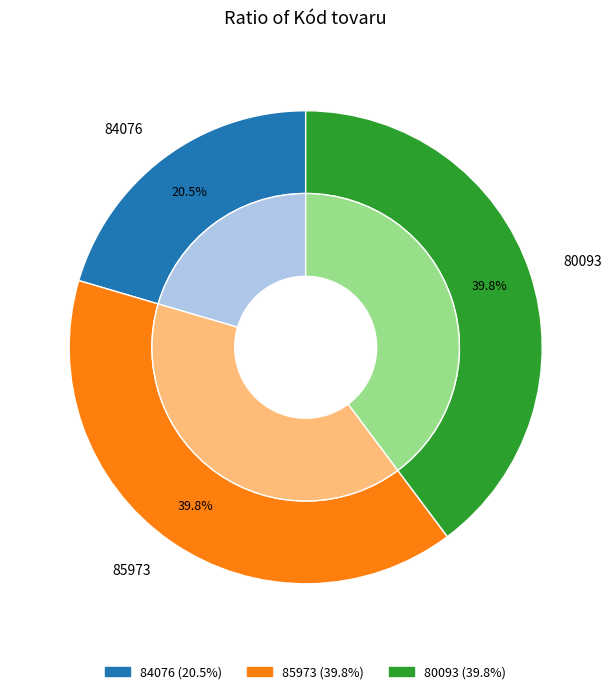

Combined, do 85973 and 80093 account for over 50%?

Yes